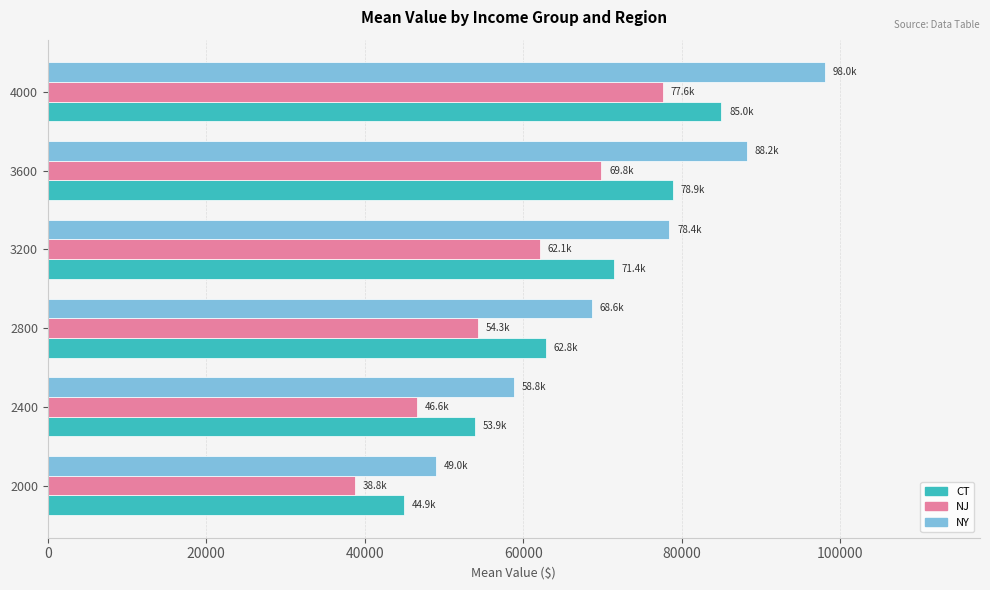

The CT series shows 106816.5 at 2800. True or false?

False